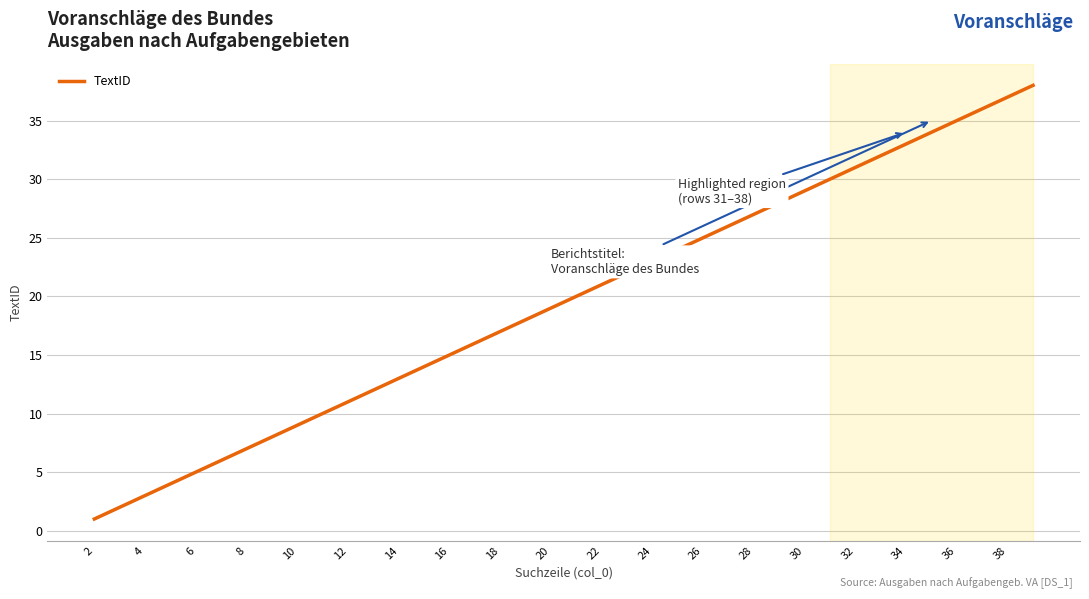

What is the greatest value displayed?

38